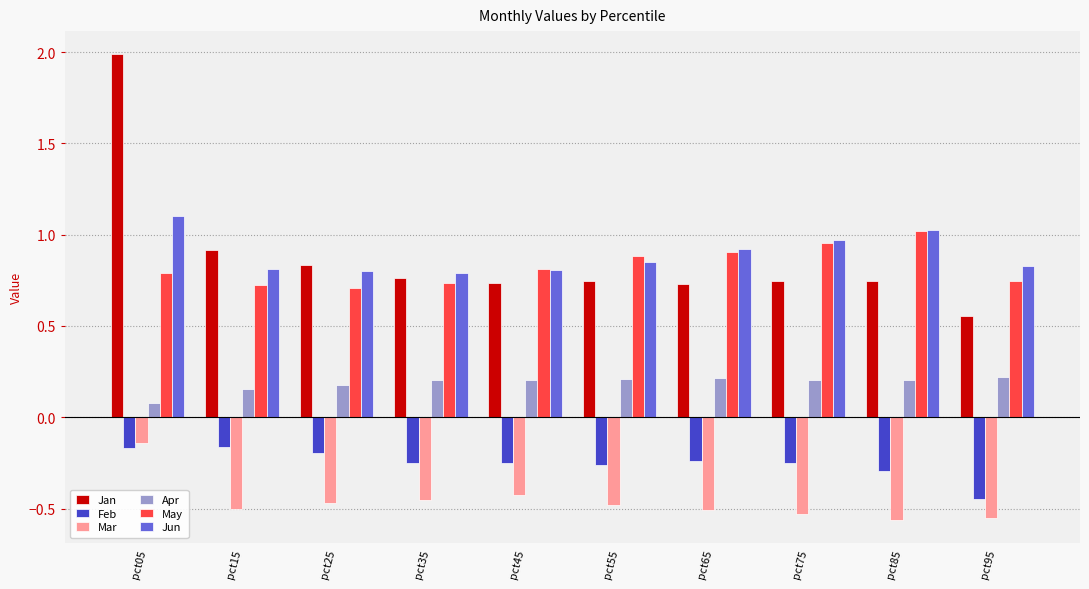

Which series has the widest spread of values?

Jan